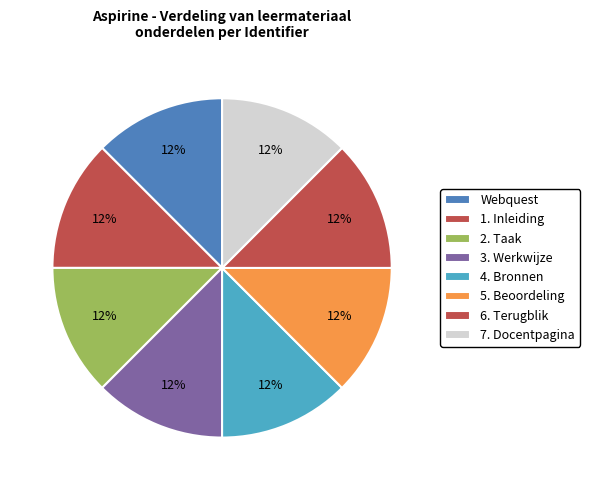

How many segments does this pie chart have?

8